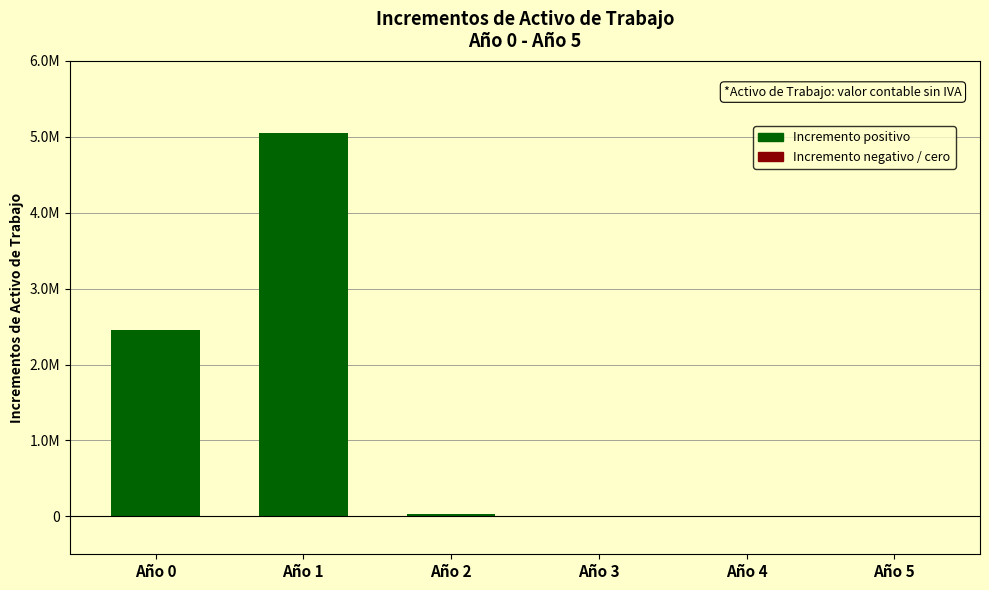

Rank the categories by value from lowest to highest.

Año 3, Año 5, Año 4, Año 2, Año 0, Año 1